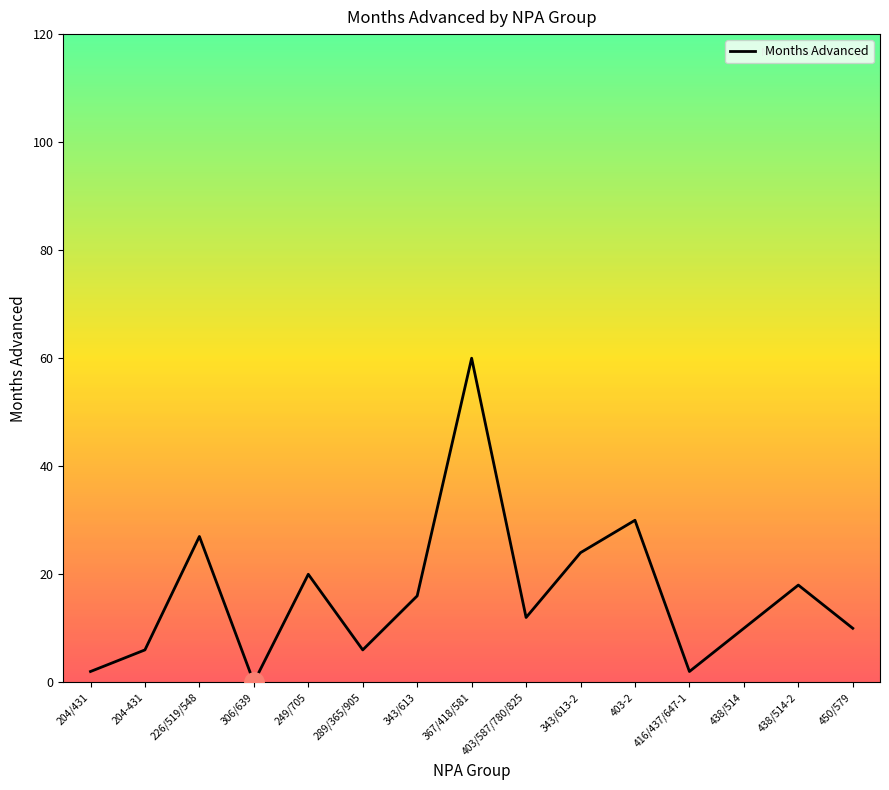

How many lines are shown in the chart?

1